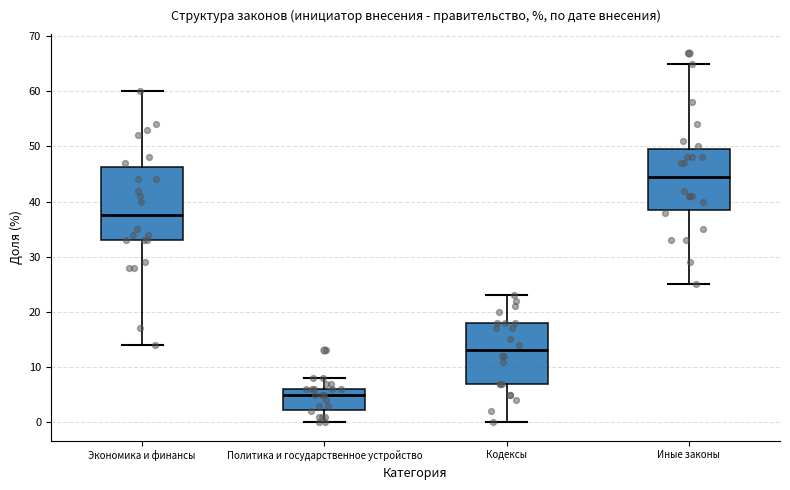

Where does the upper whisker of the box for Политика и государственное устройство end on the y-axis? The values are not printed on the chart, so give them approximately, as read against the axis.

8